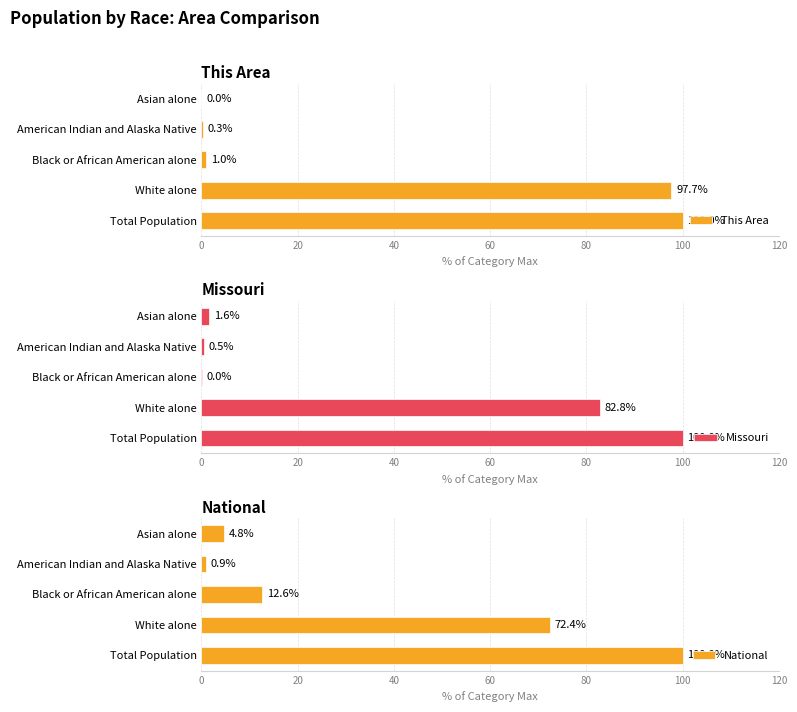

Is it true that This Area equals 0.0 at Asian alone?

True